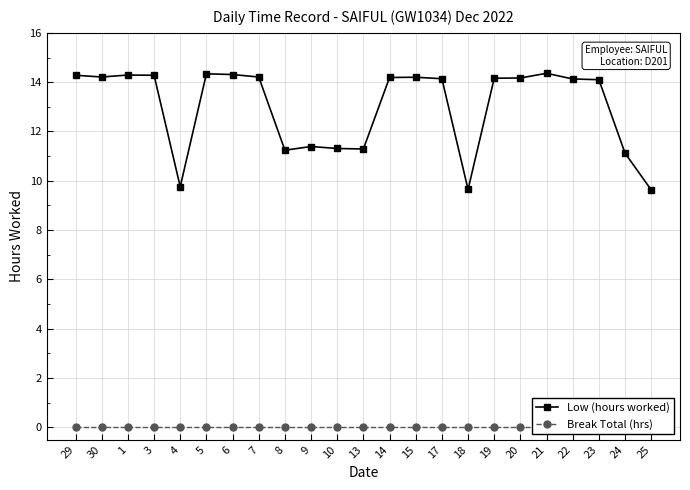

Which series has the largest total across all categories?

Low (hours worked)